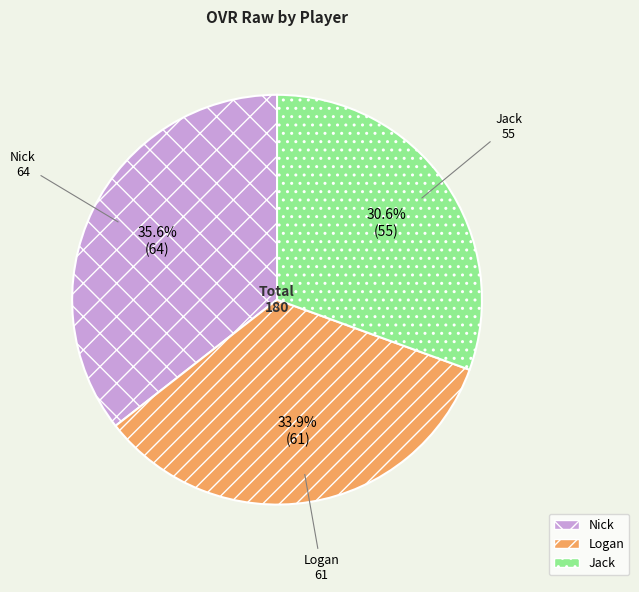

Count the number of slices in the pie.

3